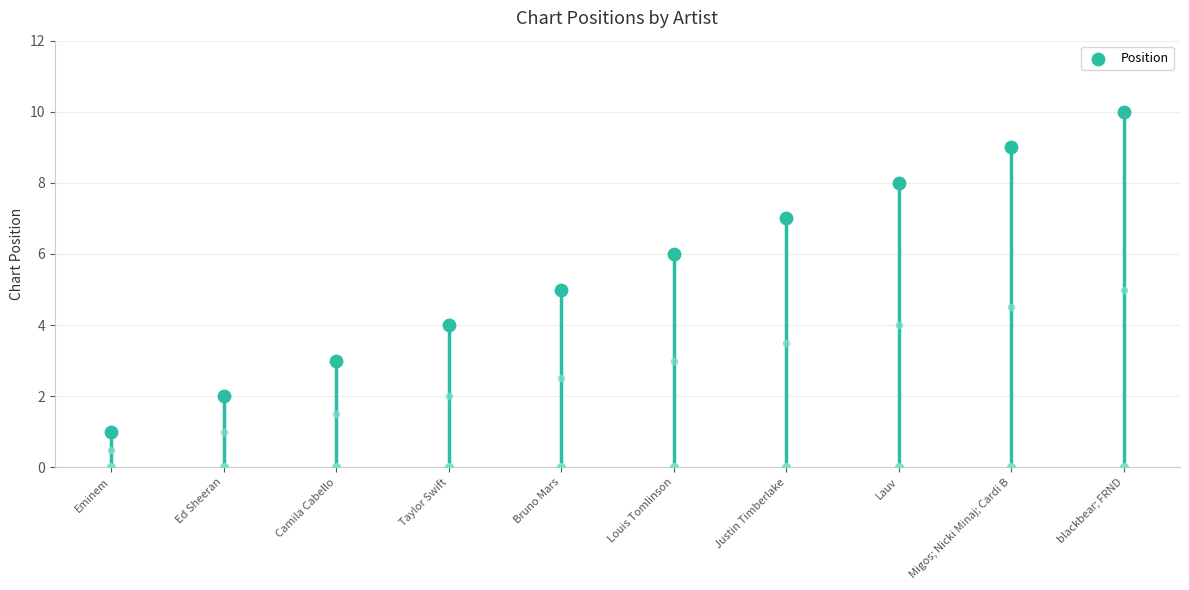

What is the change in value from Taylor Swift to blackbear; FRND?

+6